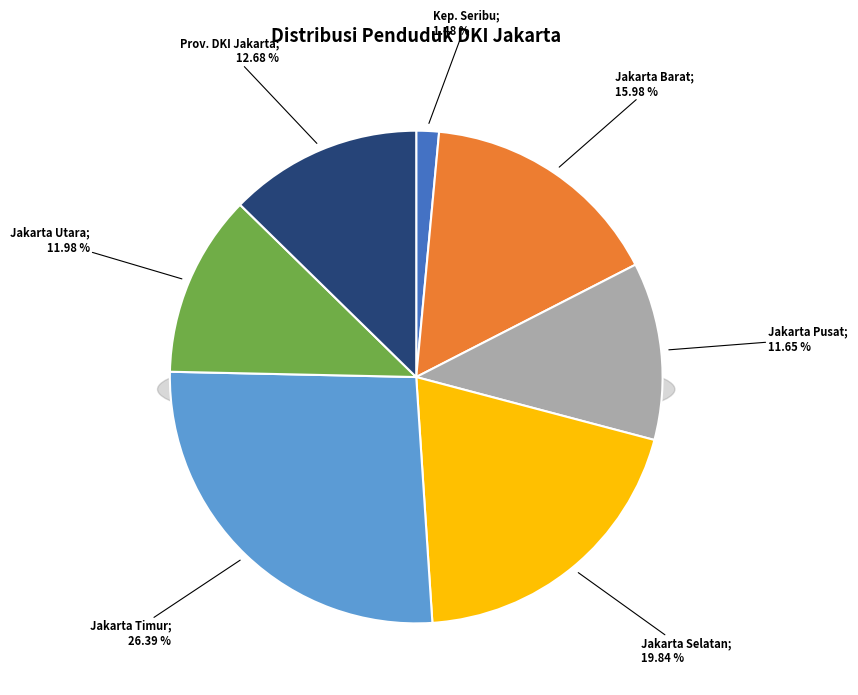

What is the ratio of the value at KABUPATEN ADMINISTRASI KEPULAUAN SERIBU to the value at KOTA ADMINISTRASI JAKARTA PUSAT?

0.1